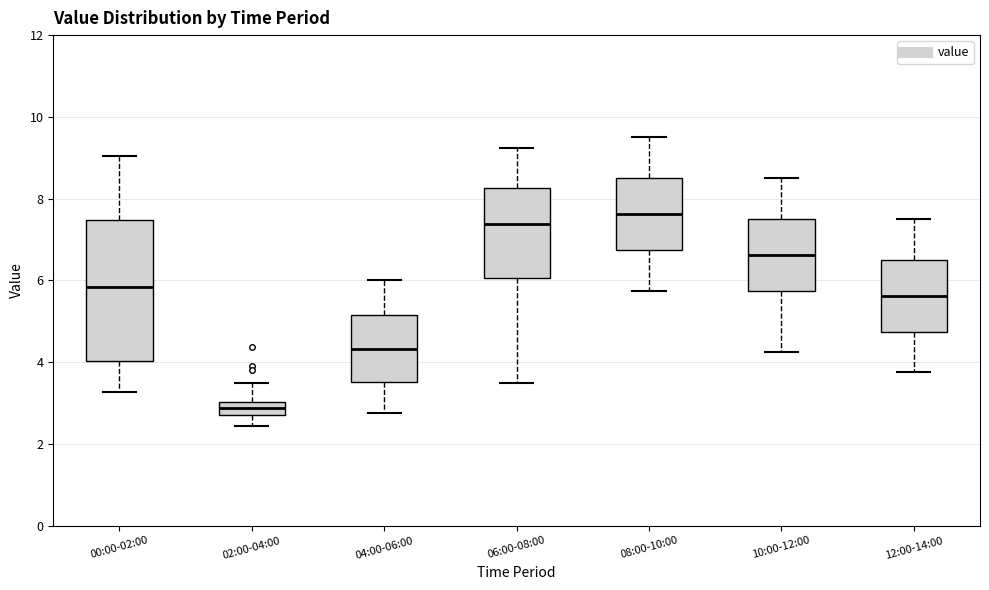

Comparing the boxes themselves (not the whiskers), which one is the tallest?

00:00-02:00